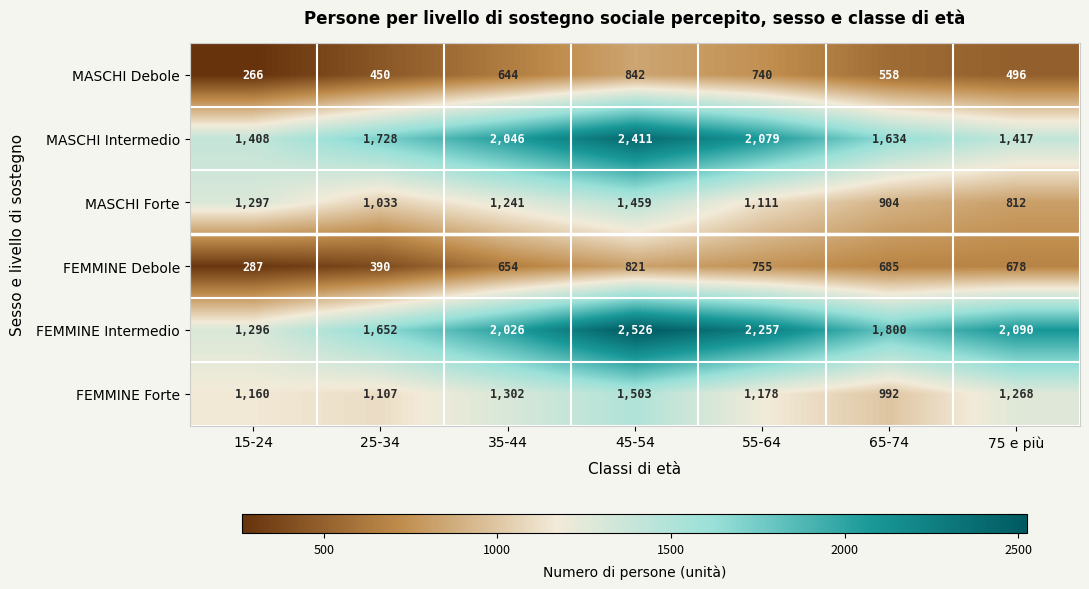

Which series has the largest total across all categories?

FEMMINE Intermedio